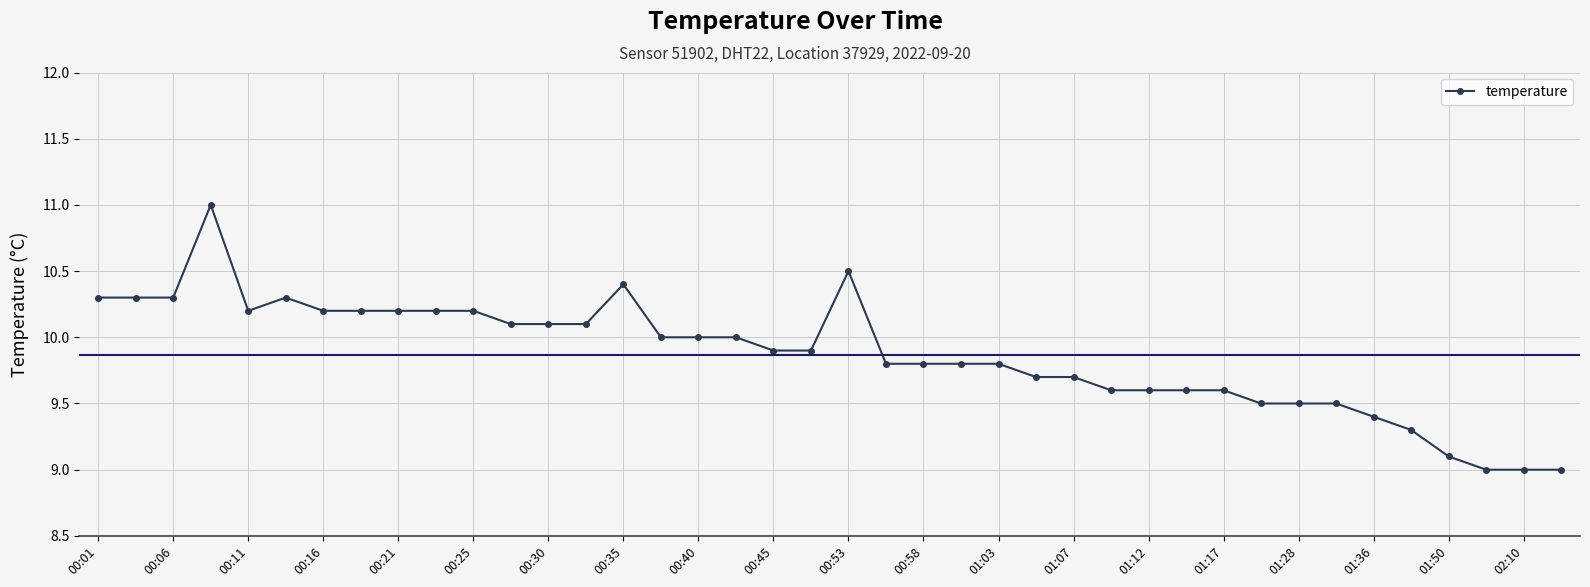

True or false: the data has more than 0 interior local peaks.

True